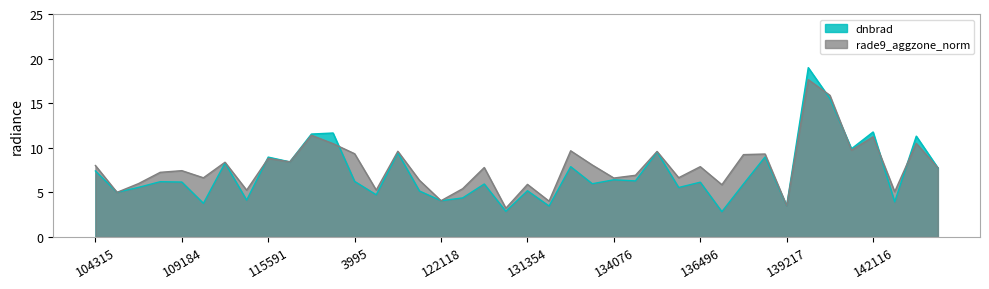

Reading left to right, what are all the values shown in this chart?

dnbrad: 104315=7.4	104431=5.0	107081=5.6	107253=6.2	109184=6.2	113478=3.8	113644=8.3	115113=4.1	115591=9.0	119351=8.4	119873=11.5	120041=11.7	3995=6.2	121249=4.7	121771=9.4	121942=5.2	122118=4.1	122289=4.4	122463=5.9	123011=2.9	131354=5.2	132248=3.5	132606=7.9	132798=6.0	134076=6.4	134260=6.3	134821=9.5	135936=5.6	136496=6.1	137458=2.8	6551=5.9	137852=9.0	139217=3.5	141142=19.0	141331=15.5	141525=9.9	142116=11.8	143488=3.9	147212=11.3	147401=7.8
rade9_aggzone_norm: 104315=8.0	104431=5.0	107081=6.0	107253=7.3	109184=7.4	113478=6.6	113644=8.4	115113=5.3	115591=8.8	119351=8.4	119873=11.4	120041=10.5	3995=9.3	121249=5.3	121771=9.6	121942=6.4	122118=4.1	122289=5.4	122463=7.8	123011=3.2	131354=5.9	132248=4.0	132606=9.7	132798=8.1	134076=6.6	134260=6.9	134821=9.6	135936=6.6	136496=7.9	137458=5.9	6551=9.2	137852=9.3	139217=3.5	141142=17.6	141331=15.9	141525=9.7	142116=11.2	143488=5.1	147212=10.5	147401=7.8